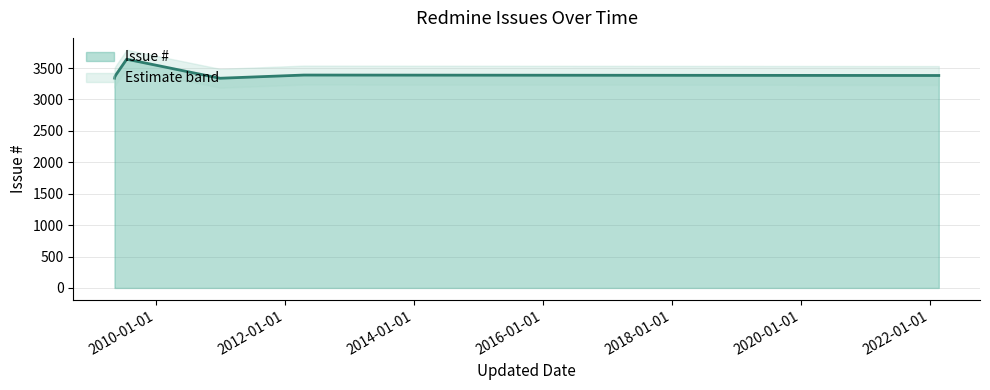

The value at 2009-05-13 is 3354. True or false?

True